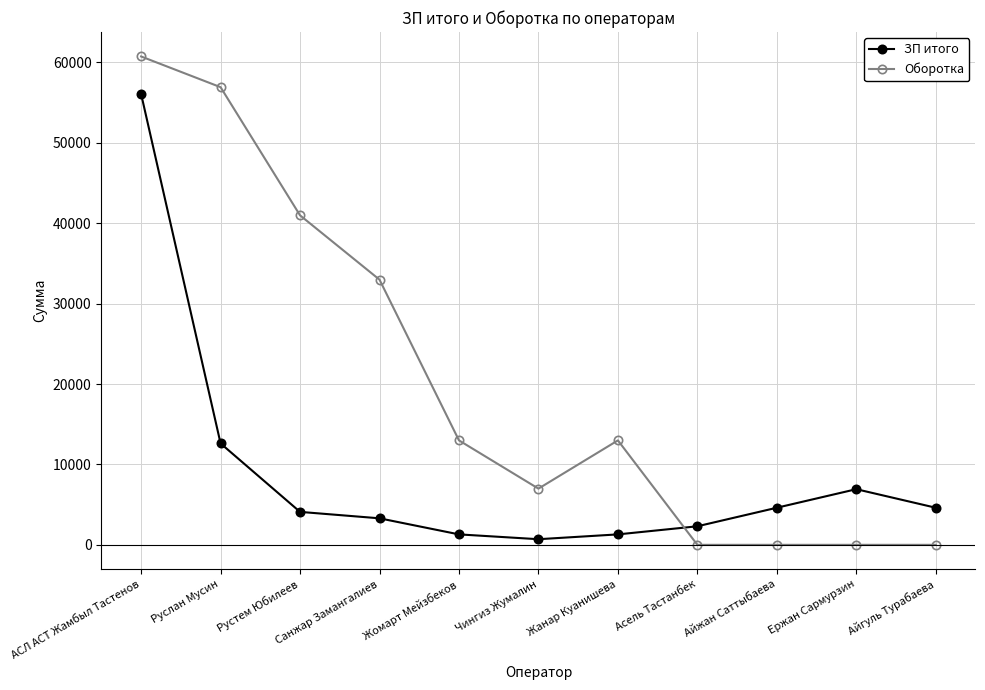

What is the label of the 8th point from the right?

Санжар Замангалиев